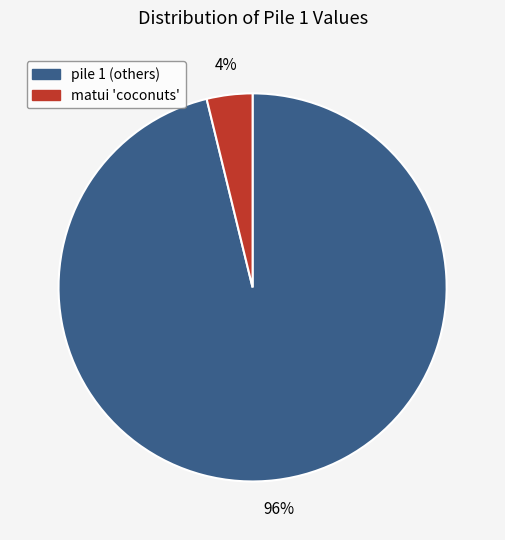

How many slices are in this pie chart?

2